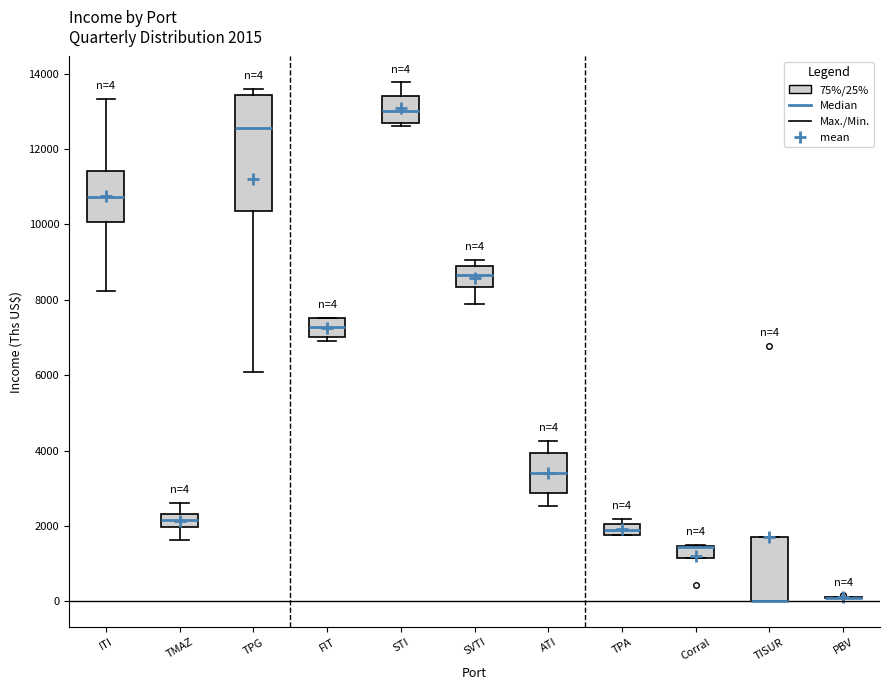

Which box is the tallest, from its lower edge to its upper edge?

TPG